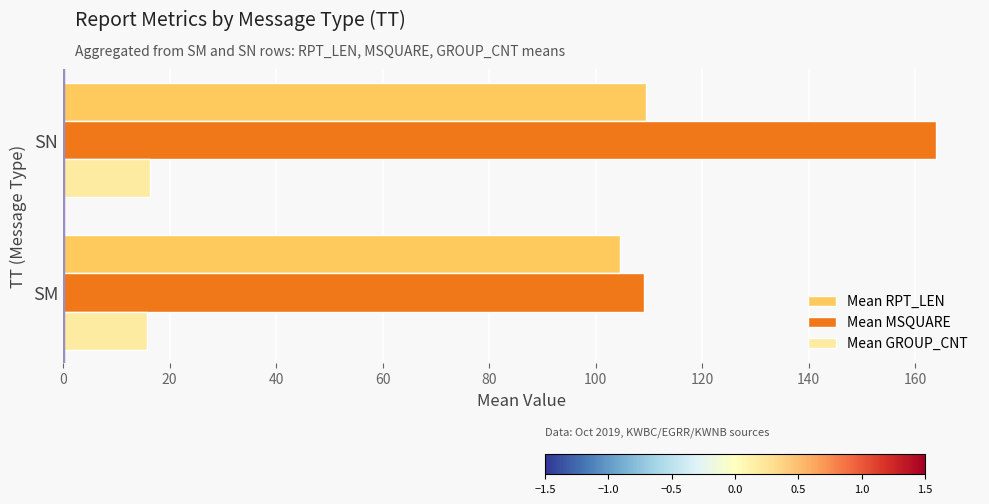

True or false: Mean MSQUARE has a value of 164.0 at SN.

True